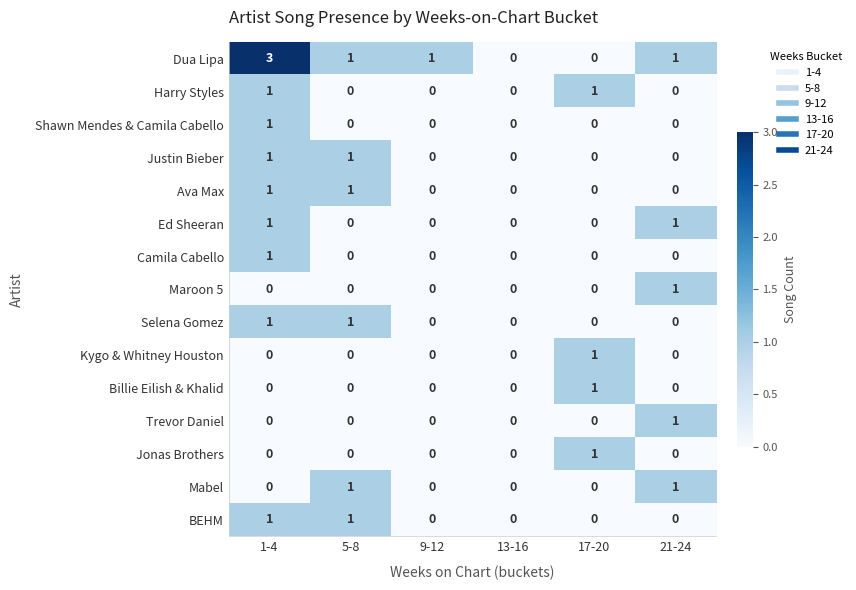

How many series are shown in this chart?

15